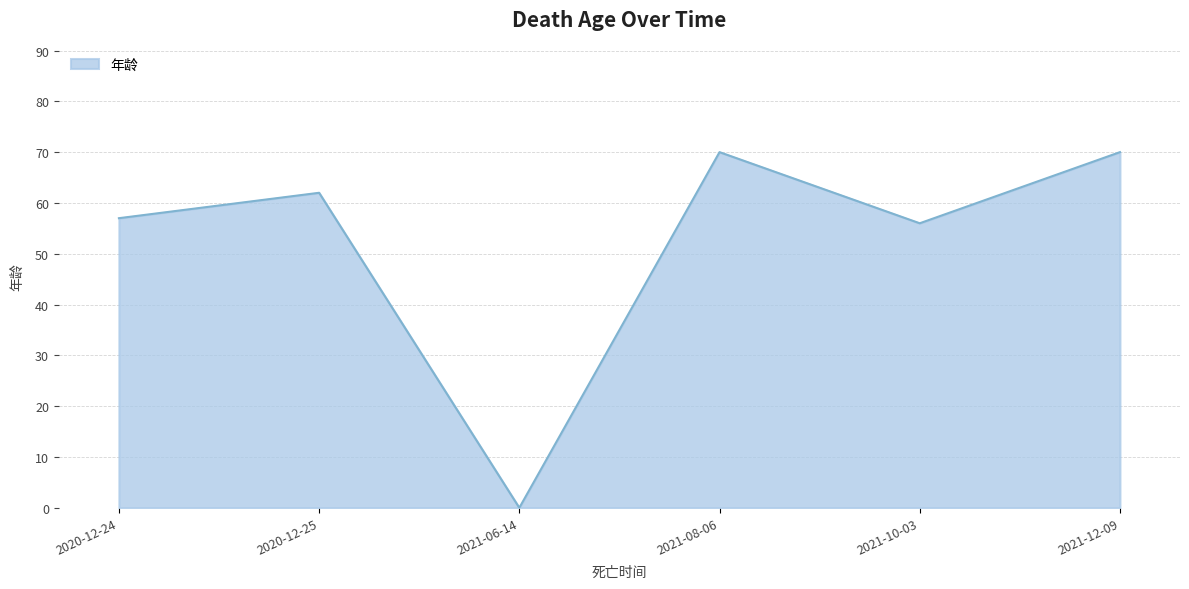

Reading left to right, extract all data points from this chart.

2020-12-24=57	2020-12-25=62	2021-06-14=0	2021-08-06=70	2021-10-03=56	2021-12-09=70